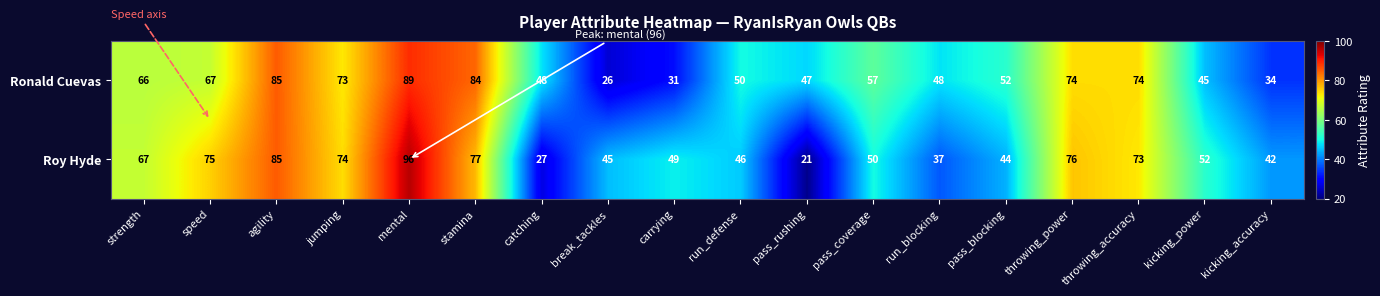

True or false: Roy Hyde has a value of 16 at kicking_accuracy.

False